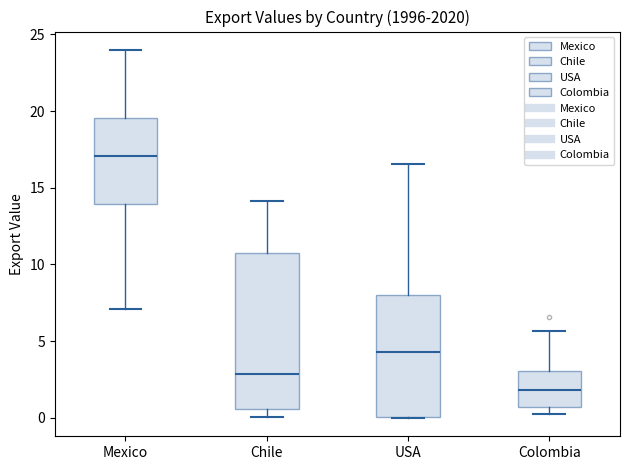

Reading left to right, transcribe this box plot: for each box, give where its median line is, the range the box spans, and where its two whiskers end, as read against the y-axis. The values are not printed on the chart, so give them approximately, as read against the axis.

Mexico: median 17.0, box 14.0 to 19.5, whiskers 7.0 to 24.0
Chile: median 3.0, box 0.5 to 11.0, whiskers 0.0 to 14.0
USA: median 4.5, box 0.0 to 8.0, whiskers 0.0 to 16.5
Colombia: median 2.0, box 0.5 to 3.0, whiskers 0.5 (just below the box's lower edge) to 5.5